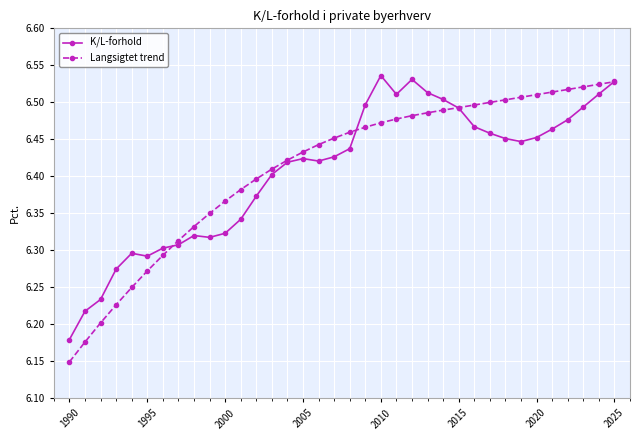

How many K/L-forhold values are between 6 and 7?

36